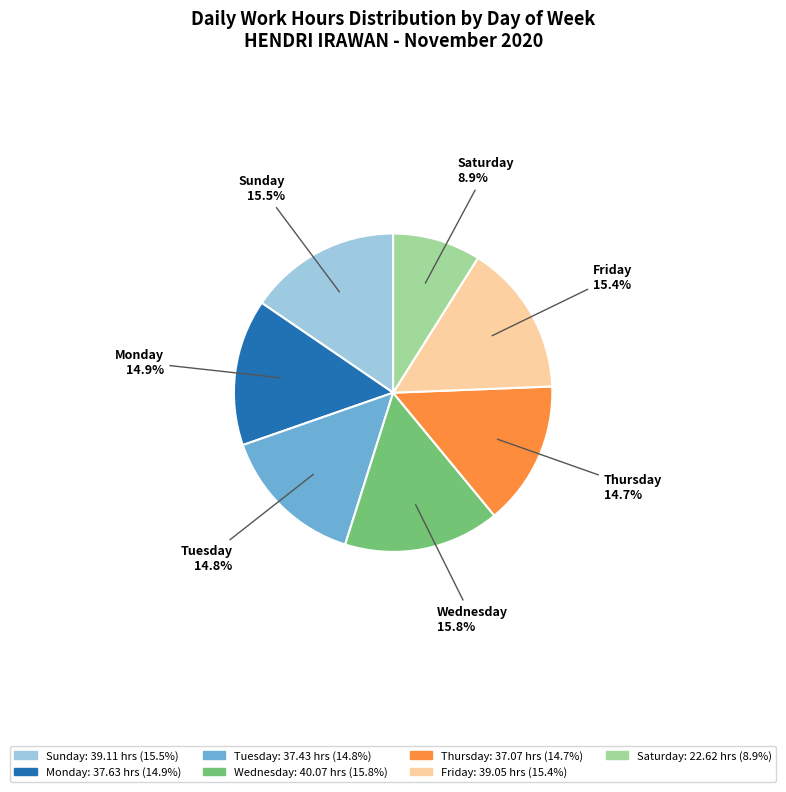

Is there any slice that represents more than half of the pie?

No